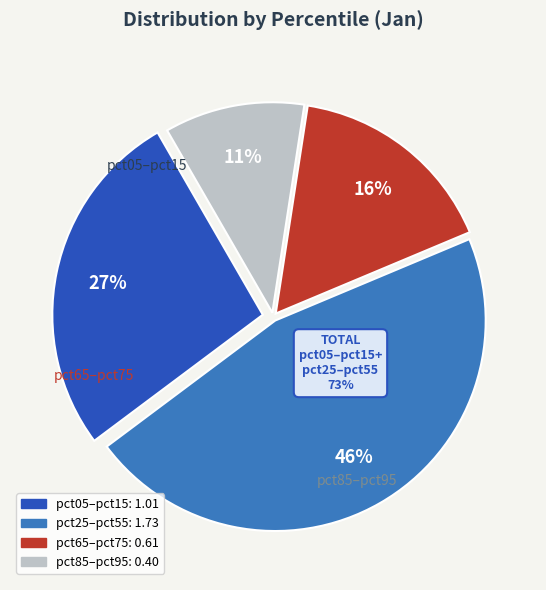

Does any single category account for the majority?

No